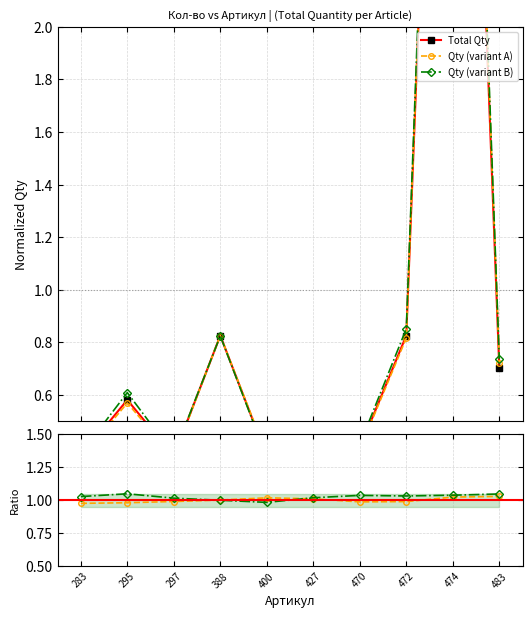

What is the sum of the Total Qty values at 295 and 483?

1.3